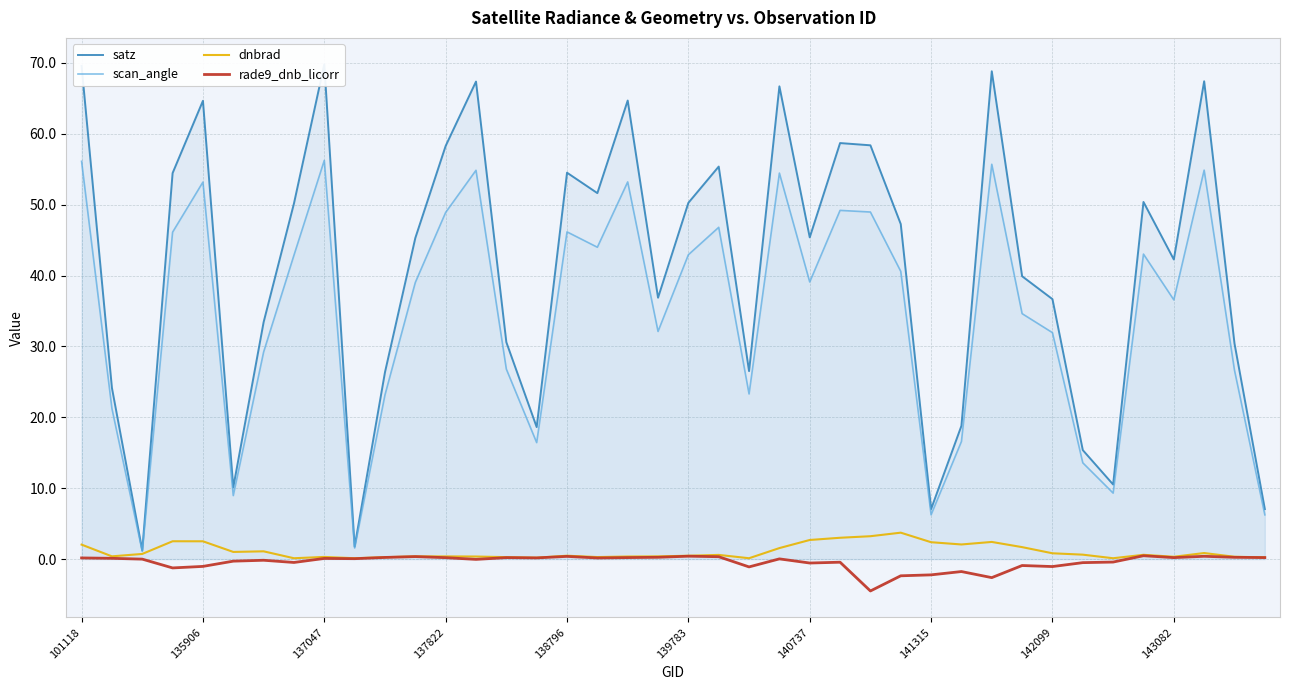

Which has a higher value, 13 or 17?

13